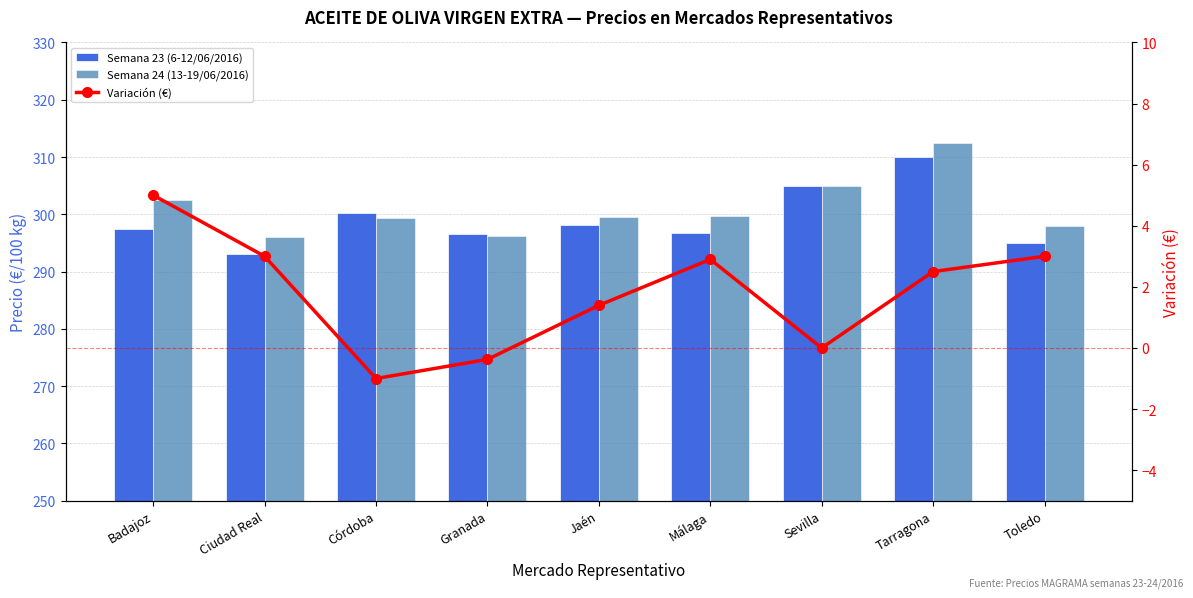

What is the spread (max minus min) of values at Sevilla?

305.0